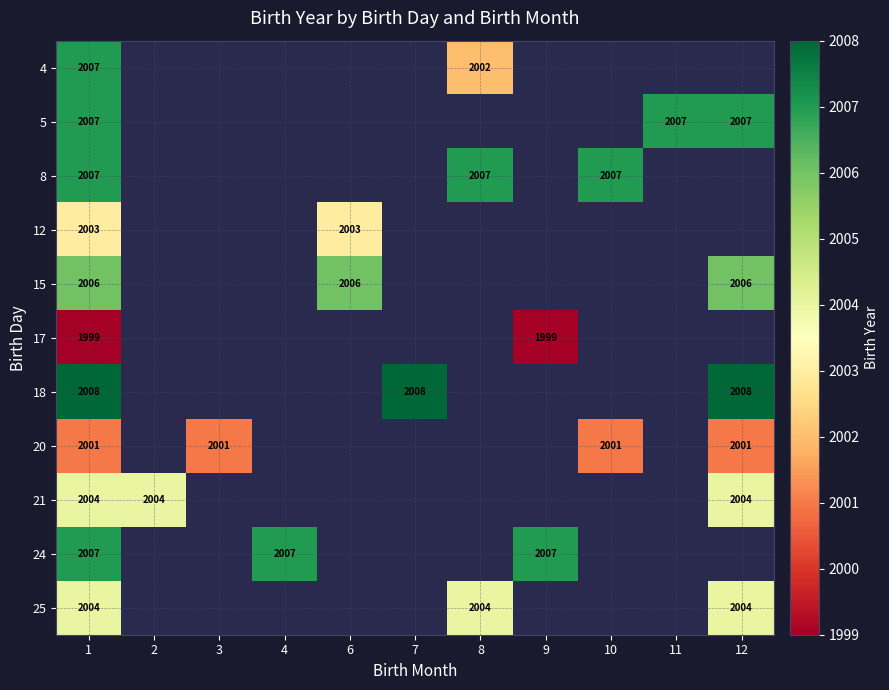

The 25 series shows 2004 at 12. True or false?

True